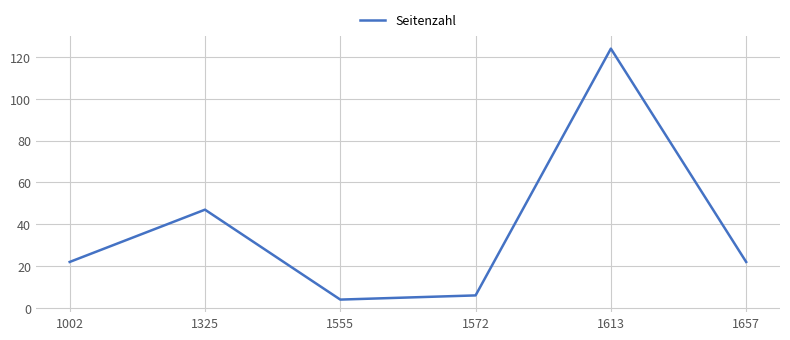

What is the approximate value at 1572?

6